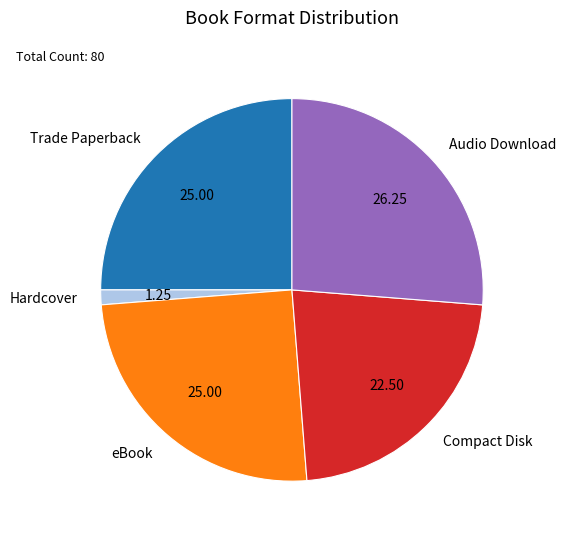

Which category has the smallest portion of the pie?

Hardcover